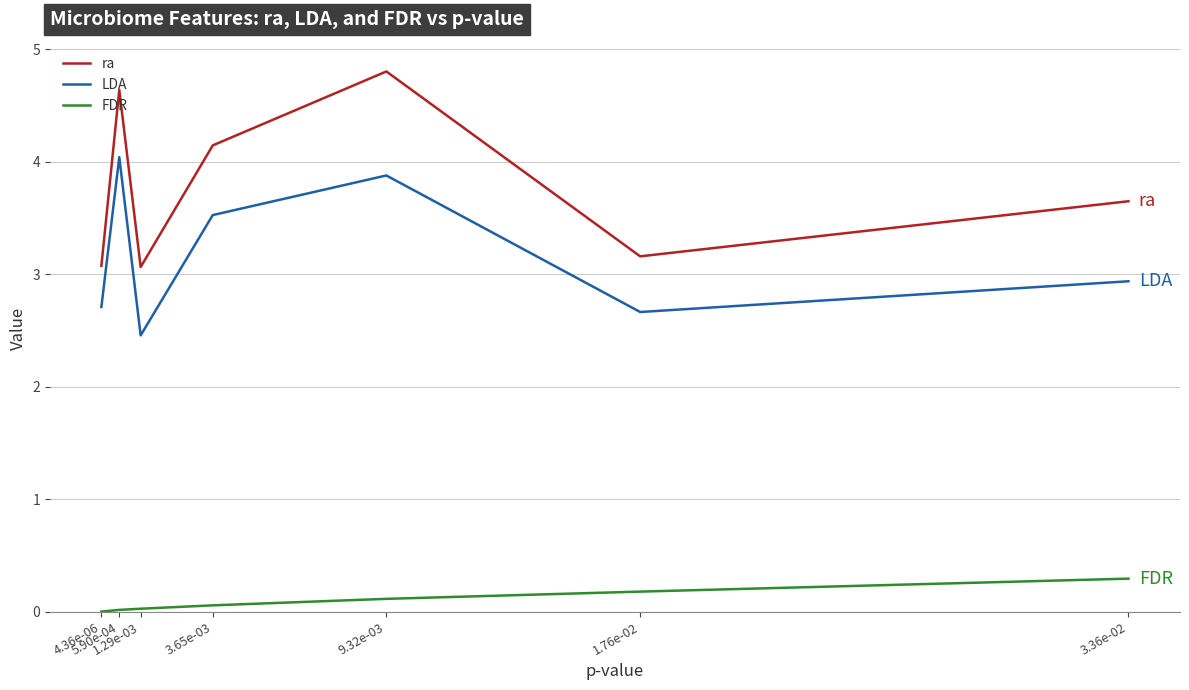

Is the value of FDR at 1.76e-02 greater than the value of LDA at 9.32e-03?

No